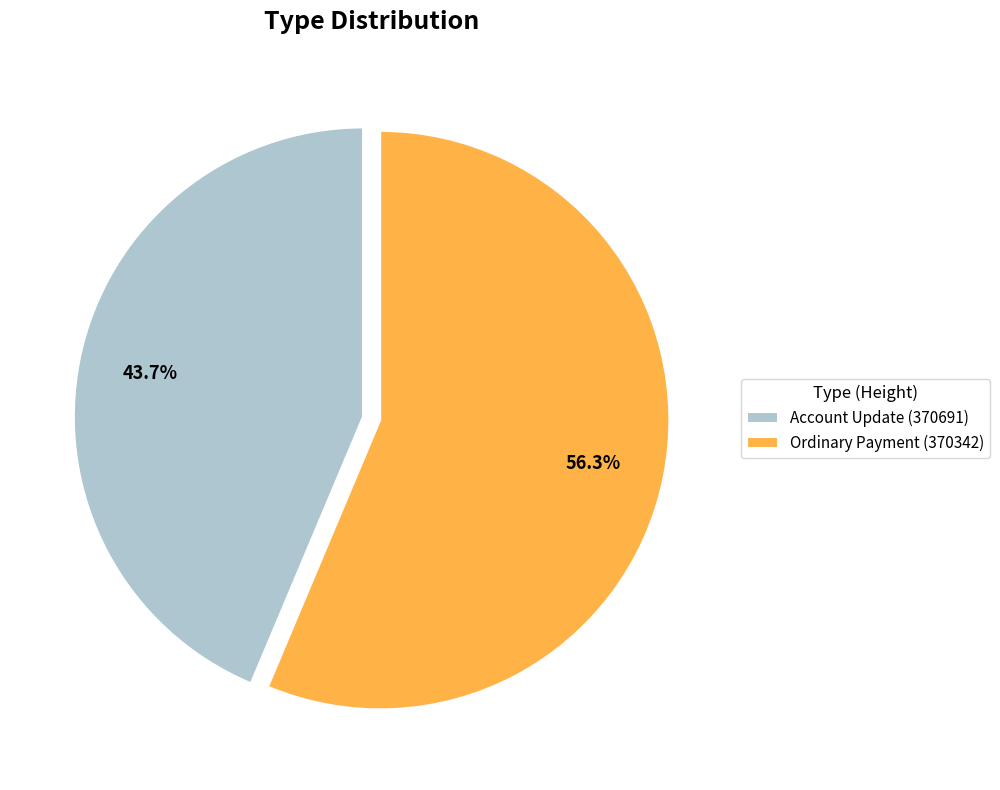

Which slice is the largest?

Ordinary Payment (370342)